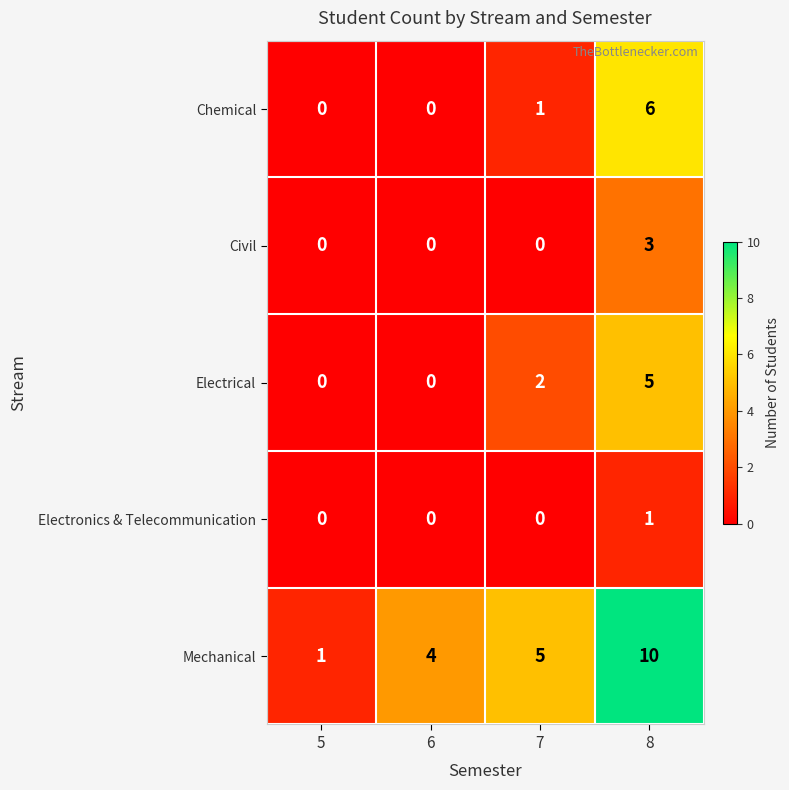

At which category is the sum across all series the highest?

8